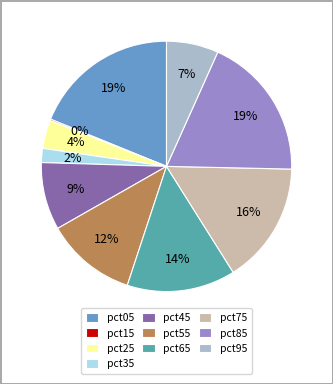

To the nearest percent, what percentage of the pie is pct75?

16%